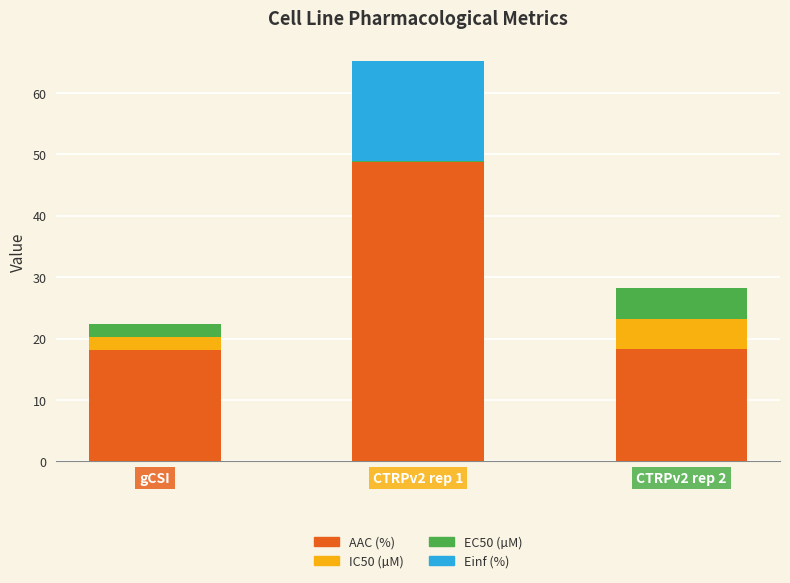

What is the maximum value for AAC (%)?

48.7